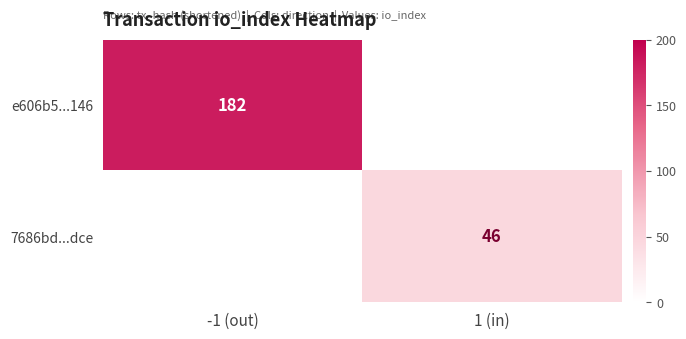

True or false: 7686bd...dce has a value of 46 at 1 (in).

True